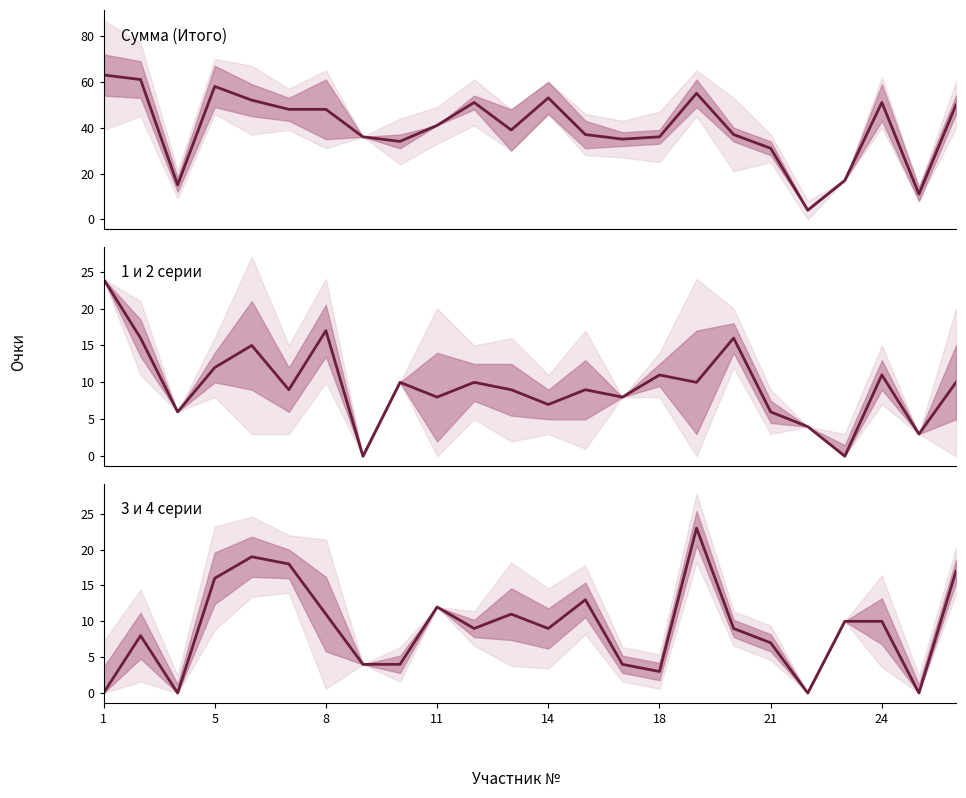

Rank the series by their maximum value, from highest to lowest.

Сумма (Итого), 1 и 2 серии, 3 и 4 серии